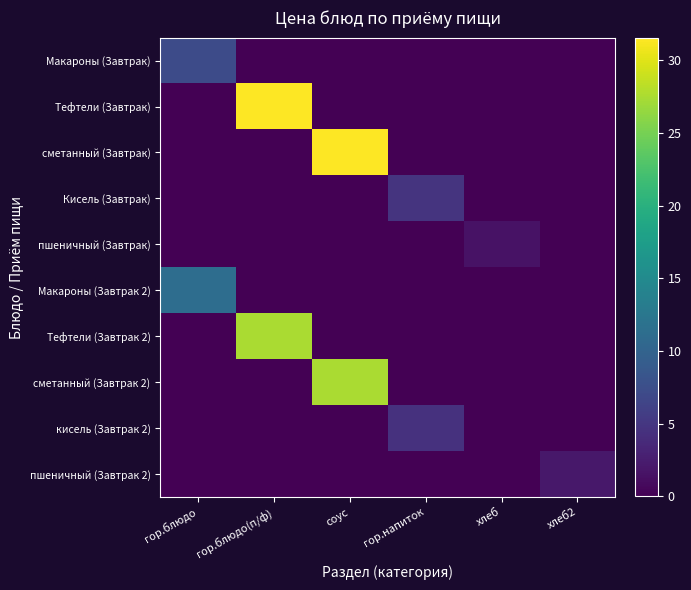

At which category is the sum across all series the highest?

гор.блюдо(п/ф)